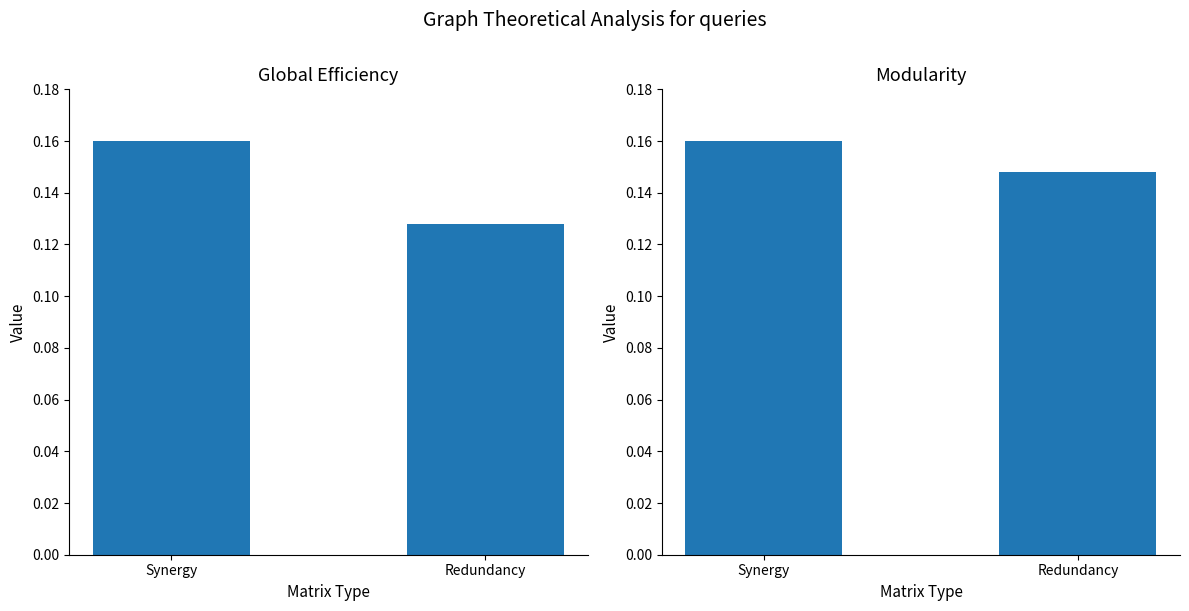

List the series in order of their peak value, highest first.

Global Efficiency, Modularity